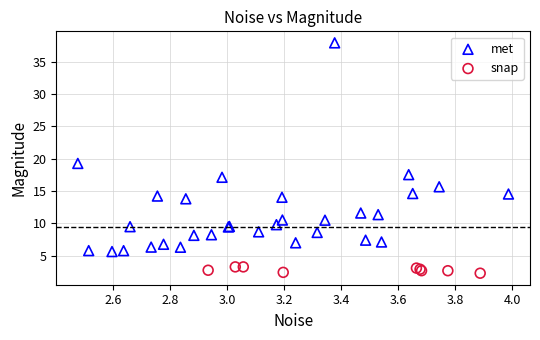

Which series has the largest Y range (max minus min)?

met